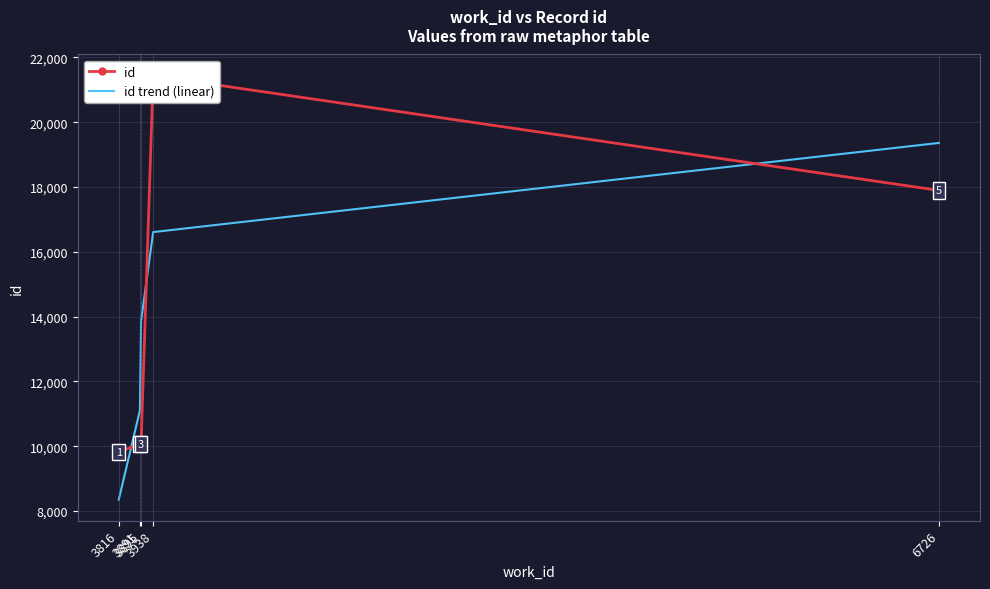

Is the value of id trend (linear) at 3891 greater than the value of id at 3891?

Yes